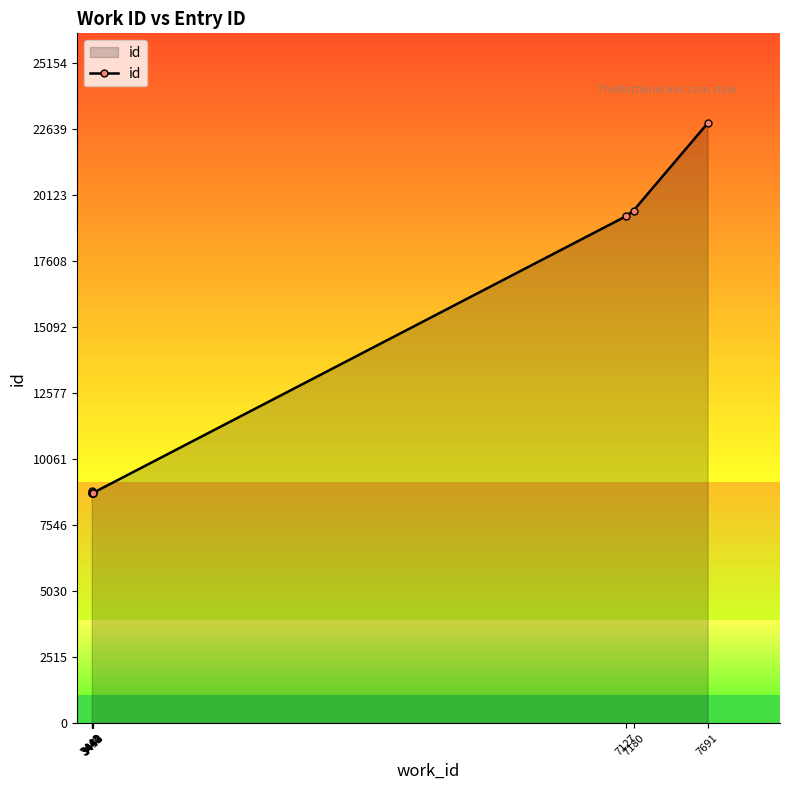

How many categories are shown in the chart?

10